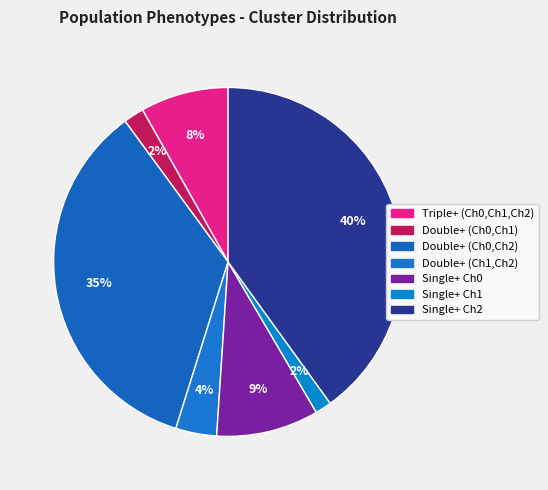

Does any single category account for the majority?

No